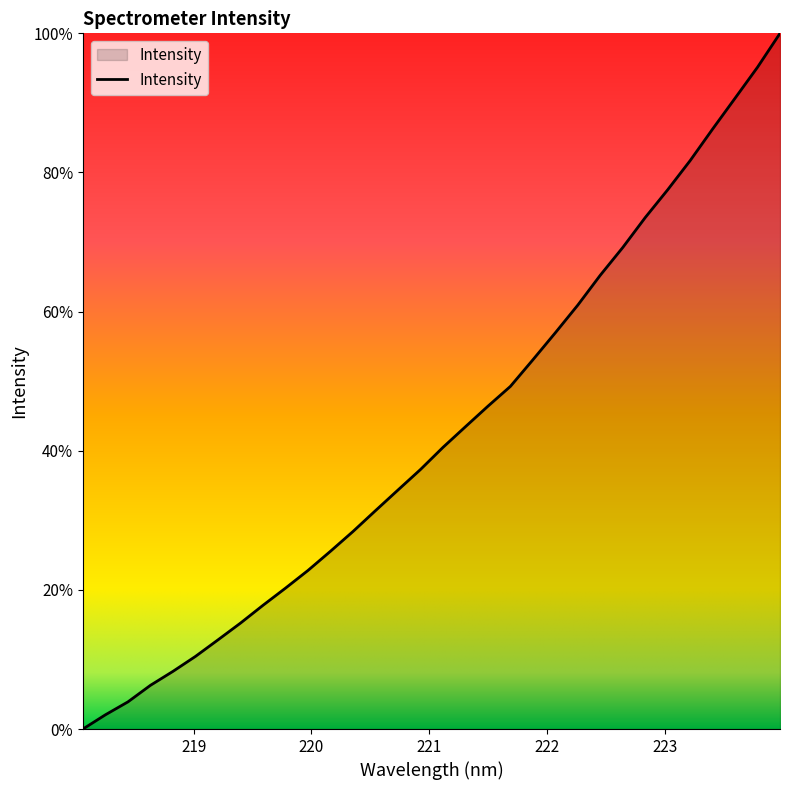

What is the label of the 11th point from the left?

219.9712